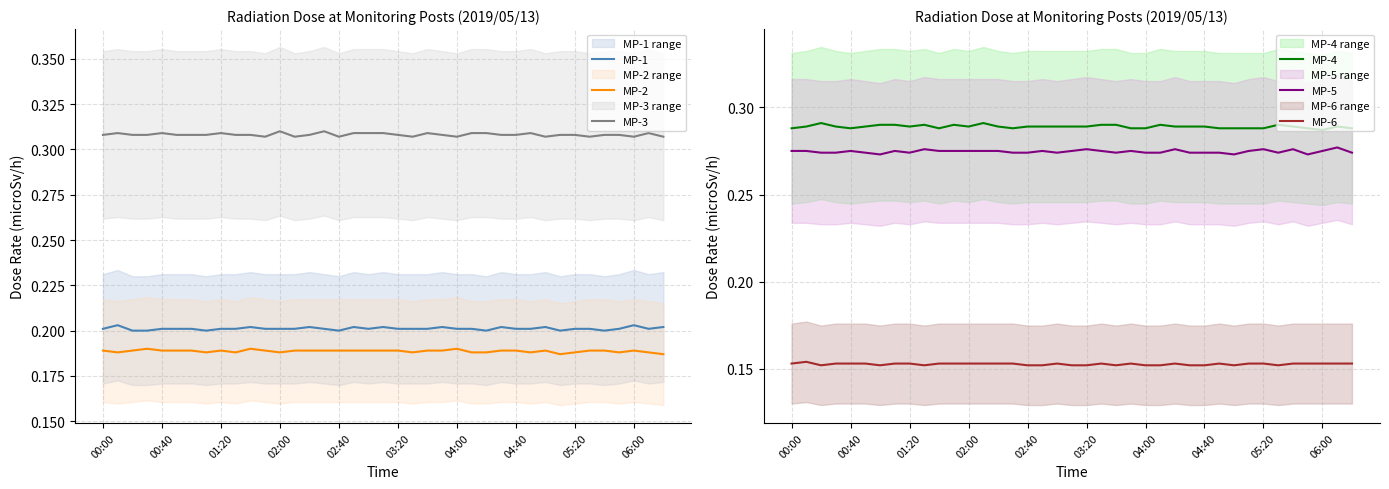

True or false: MP-4 and MP-5 intersect in this chart.

False